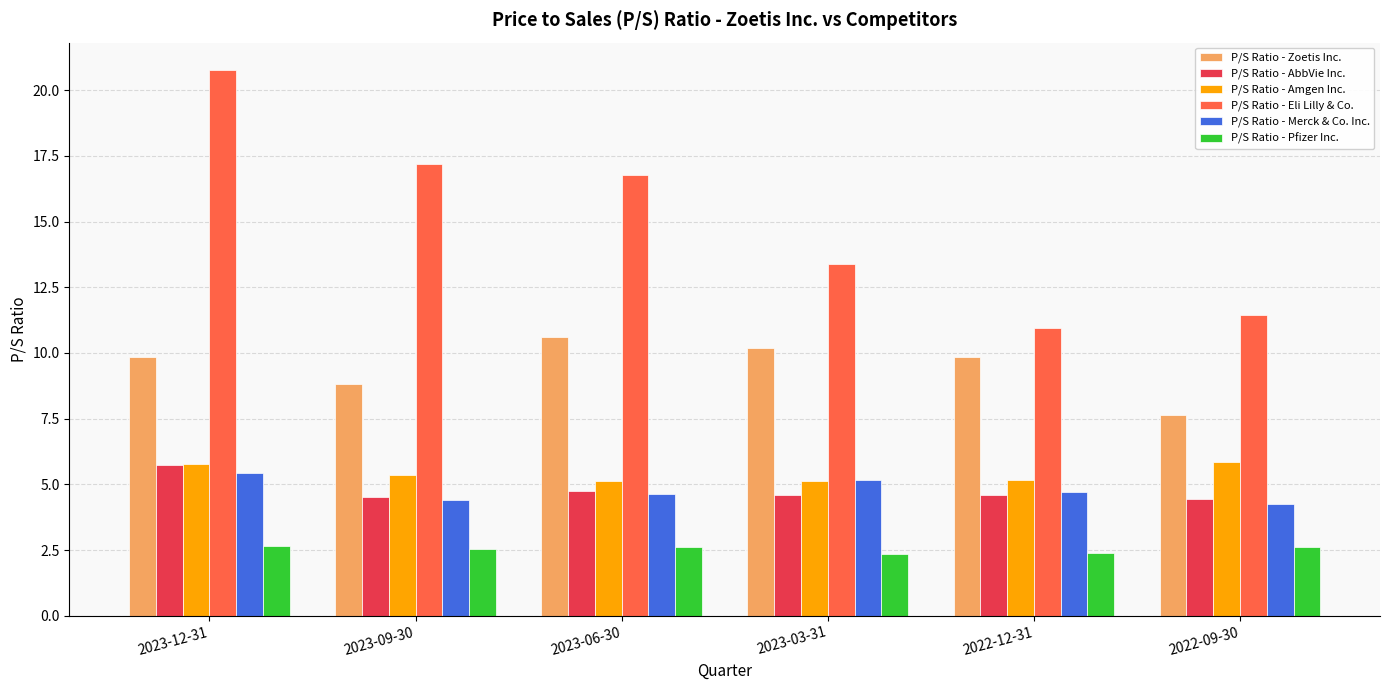

What is the sum of the P/S Ratio - Pfizer Inc. values at 2022-09-30 and 2023-12-31?

5.3